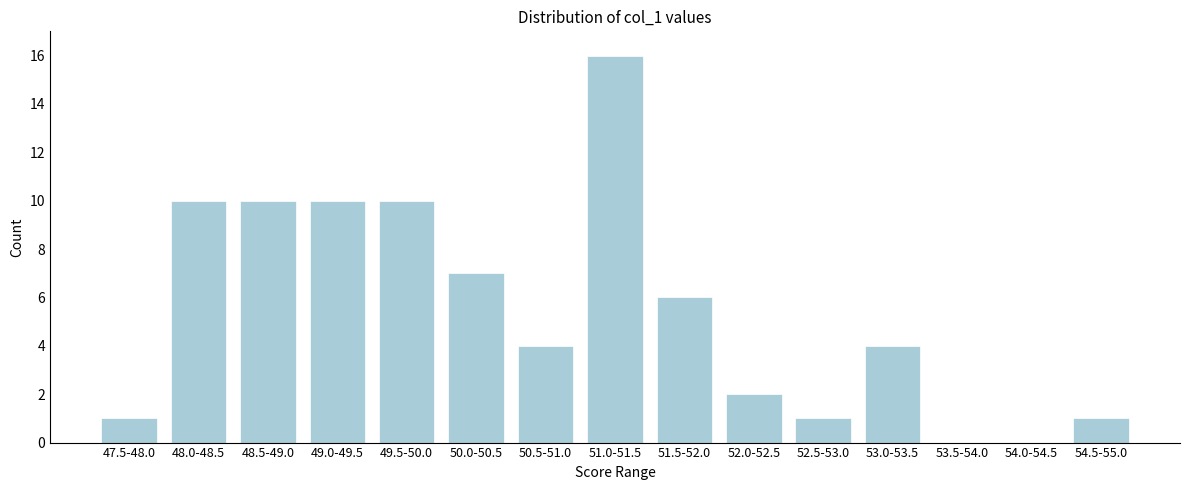

Reading right to left, extract all data points from this chart.

54.5-55.0=1	54.0-54.5=0	53.5-54.0=0	53.0-53.5=4	52.5-53.0=1	52.0-52.5=2	51.5-52.0=6	51.0-51.5=16	50.5-51.0=4	50.0-50.5=7	49.5-50.0=10	49.0-49.5=10	48.5-49.0=10	48.0-48.5=10	47.5-48.0=1